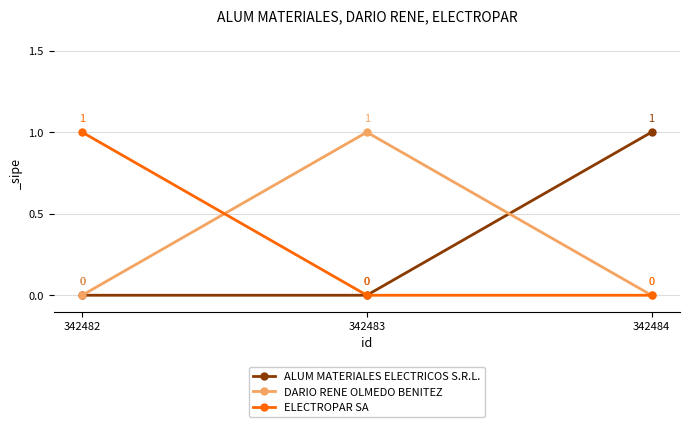

Reading right to left, list all the values displayed in this chart.

ALUM MATERIALES ELECTRICOS S.R.L.: 342484=1	342483=0	342482=0
DARIO RENE OLMEDO BENITEZ: 342484=0	342483=1	342482=0
ELECTROPAR SA: 342484=0	342483=0	342482=1